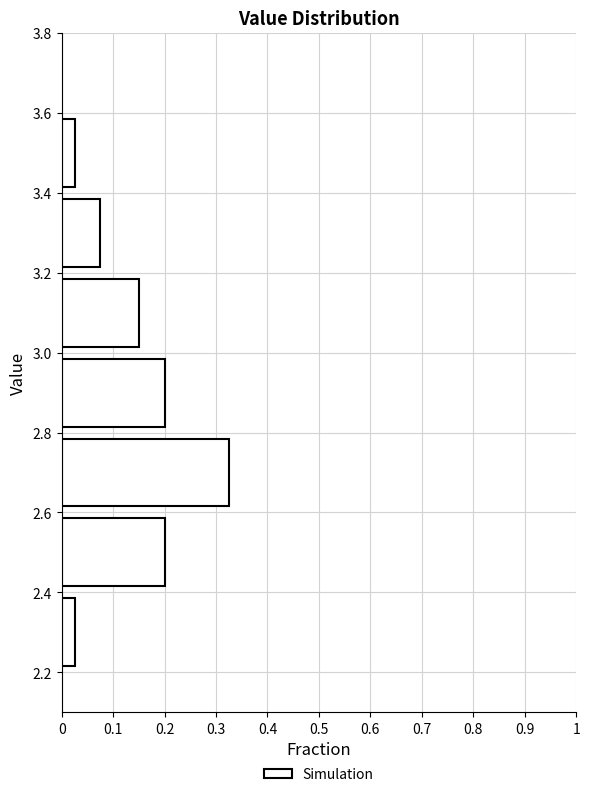

Reading bottom to top, transcribe this chart: for each bar, give the range it covers on the y-axis and its length. The values are not printed on the chart, so give them approximately, as read against the axis.

2.2 to 2.4: 0.03
2.4 to 2.6: 0.20
2.6 to 2.8: 0.33
2.8 to 3.0: 0.20
3.0 to 3.2: 0.15
3.2 to 3.4: 0.08
3.4 to 3.6: 0.03